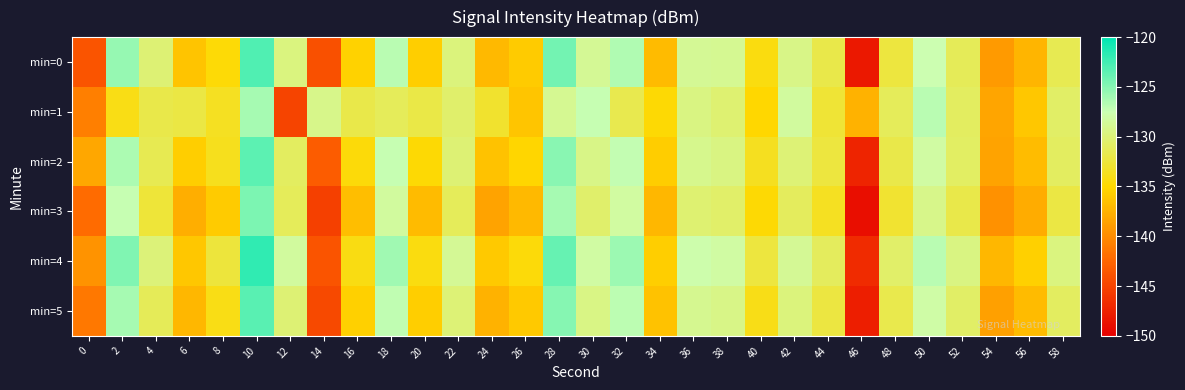

Which series has the largest total across all categories?

min=4